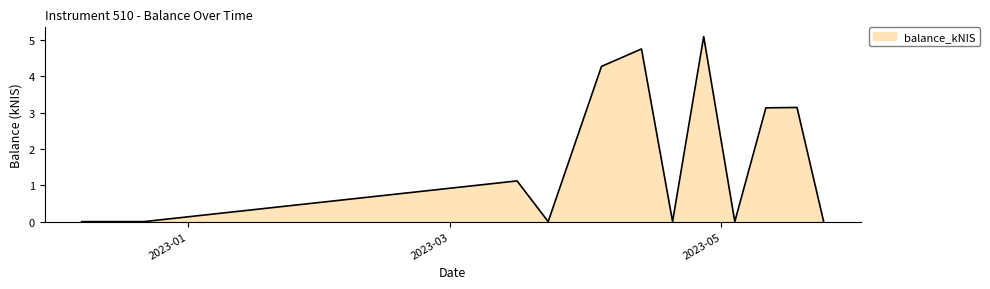

How many lines are shown in the chart?

1